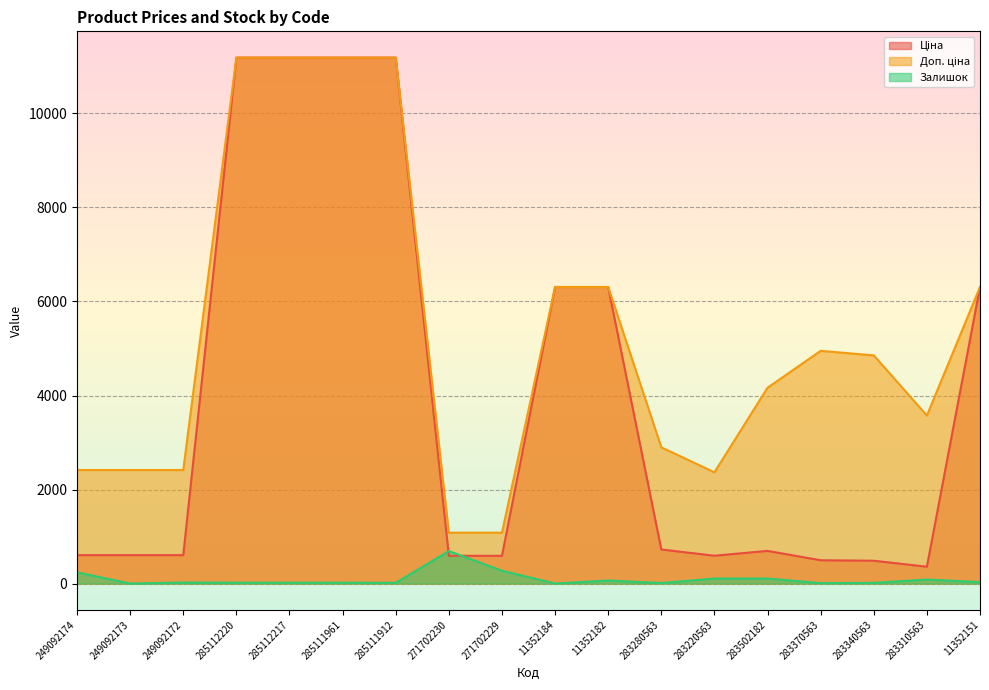

Between 249092174 and 285112217, which series saw the biggest shift?

Ціна